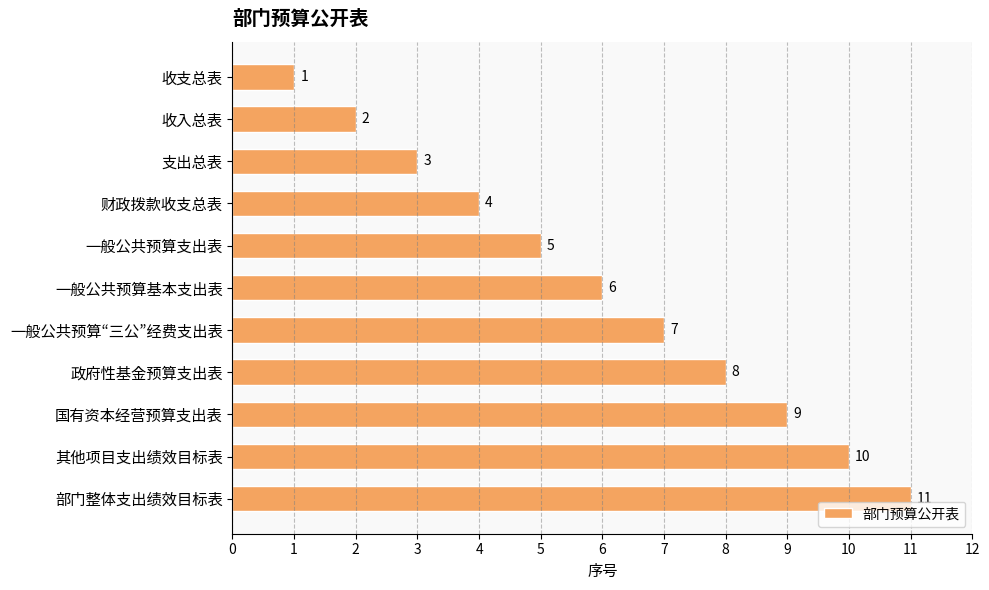

What is the average value?

6